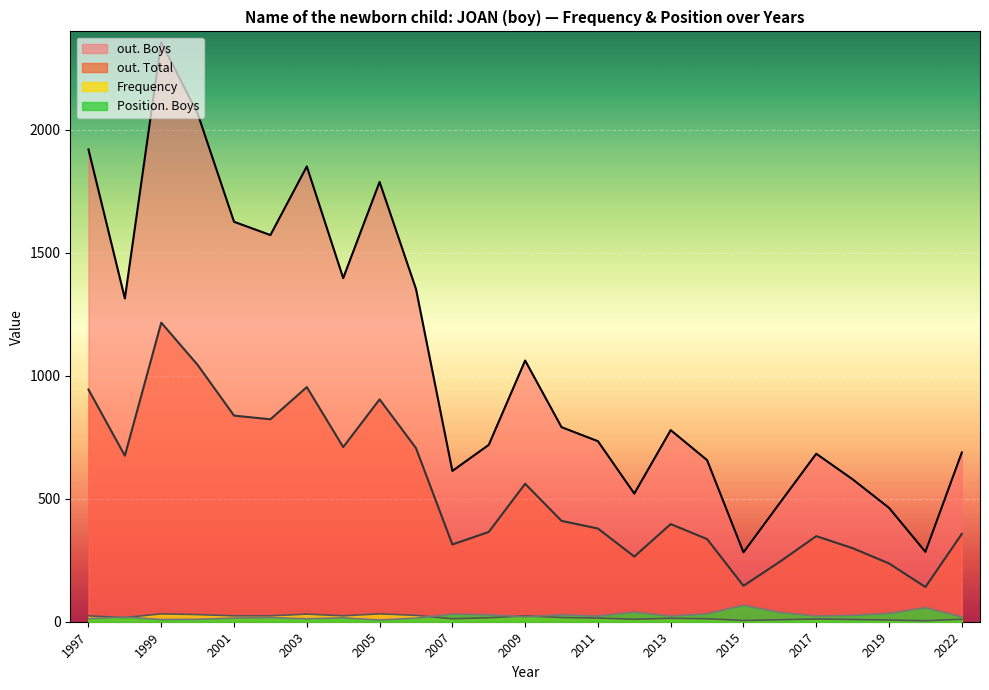

What is the sum of the Frequency values at 2015 and 2011?

20